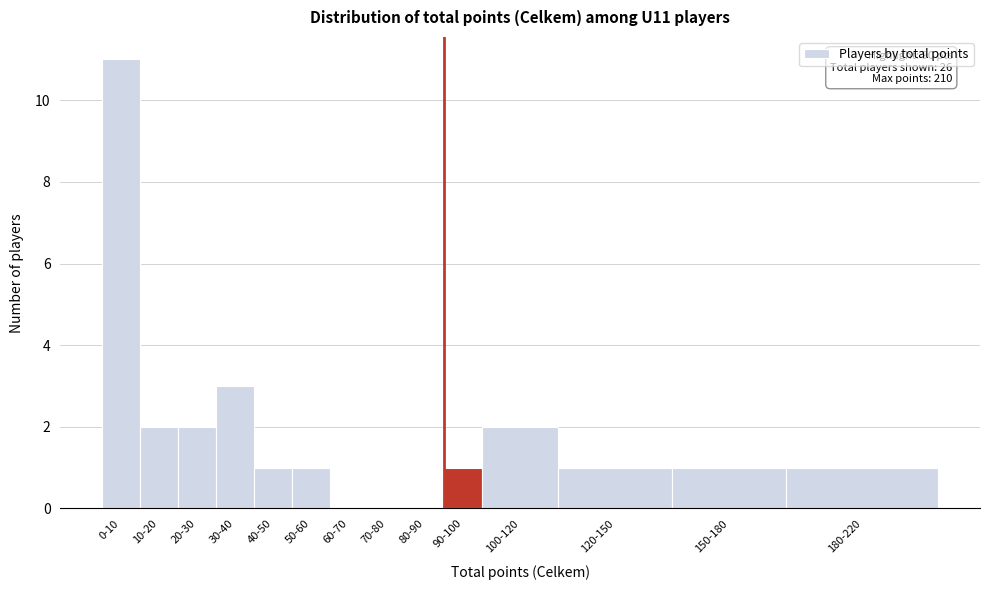

Reading left to right, list all the values displayed in this chart.

0-10=11	10-20=2	20-30=2	30-40=3	40-50=1	50-60=1	60-70=0	70-80=0	80-90=0	90-100=1	100-120=2	120-150=1	150-180=1	180-220=1